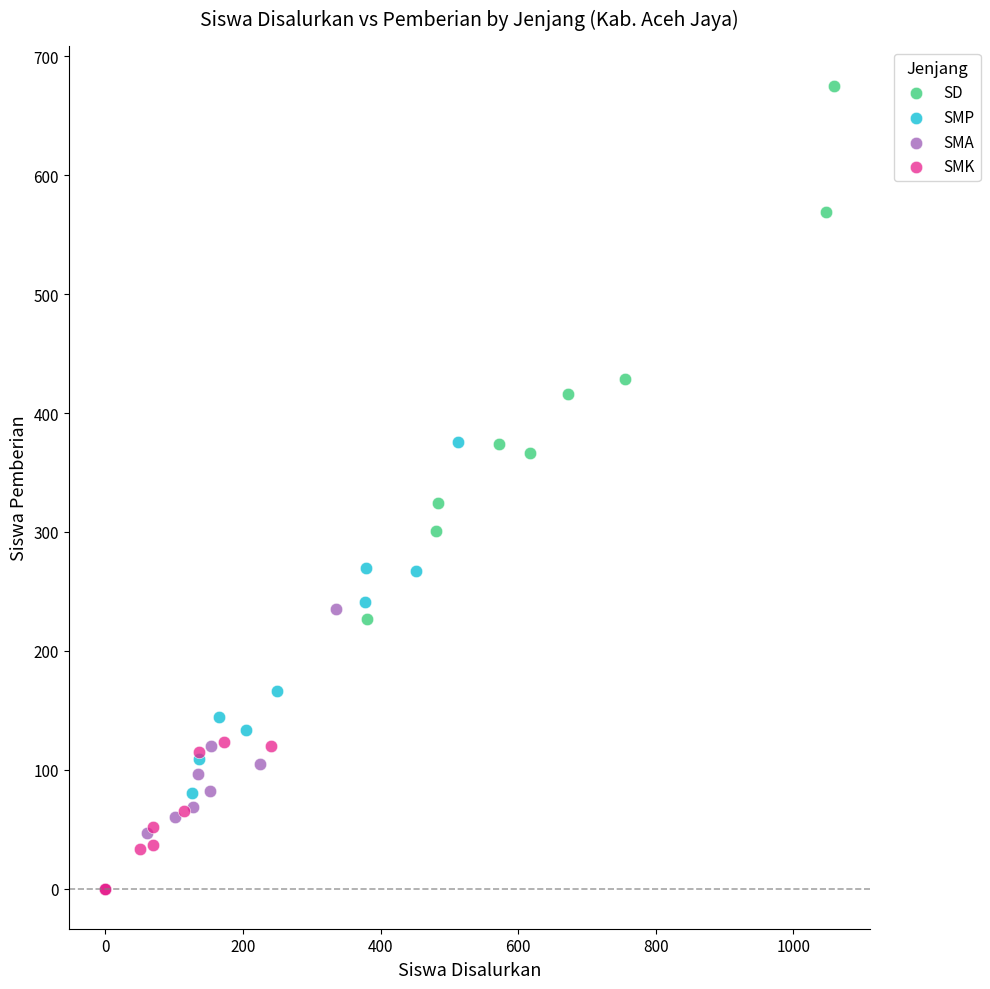

Which series contains the highest Y value?

SD